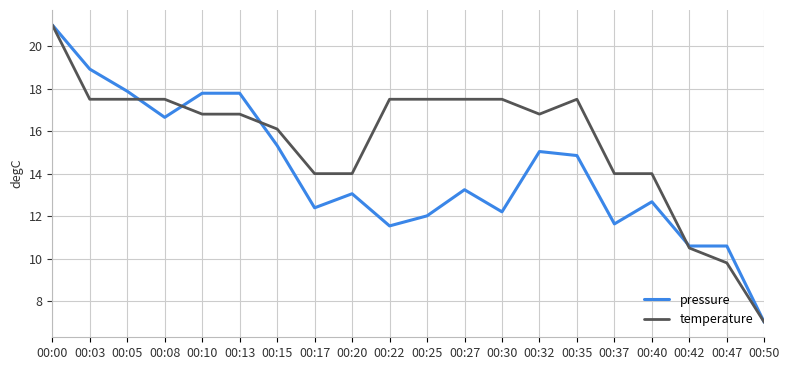

Rank the series by their average value, from lowest to highest.

pressure, temperature